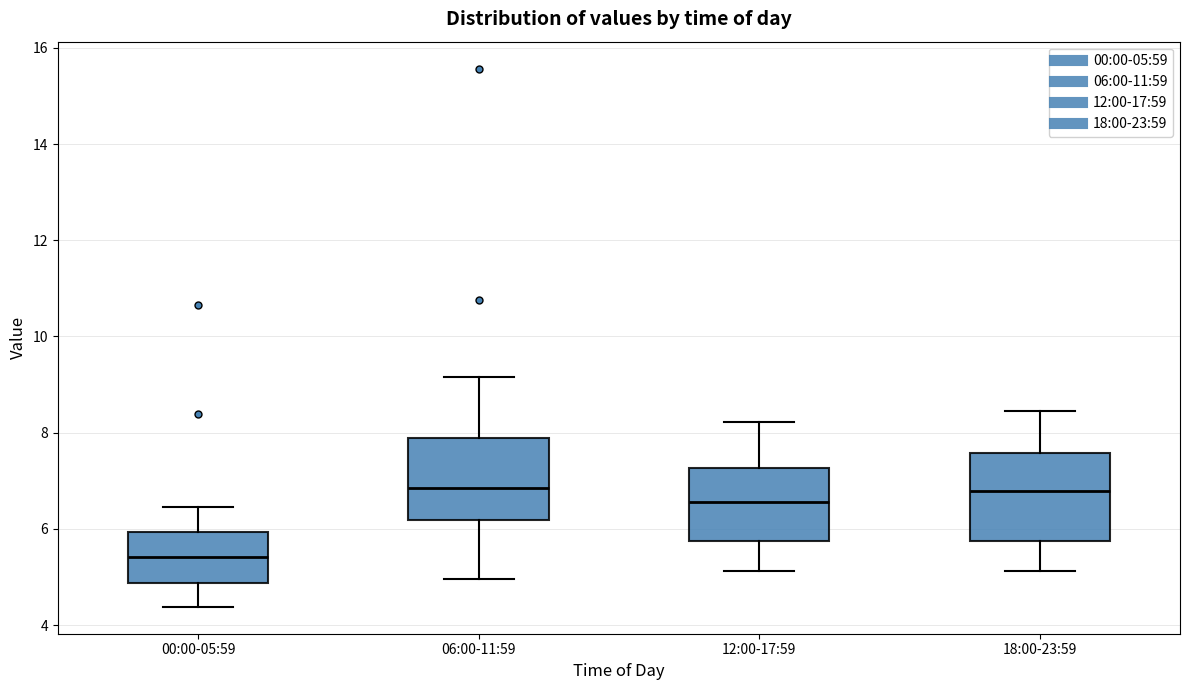

Reading left to right, read every box against the y-axis: the position of its median line, the range the box covers, and the ends of its whiskers. The values are not printed on the chart, so give them approximately, as read against the axis.

00:00-05:59: median 5.4, box 4.8 to 6.0, whiskers 4.4 to 6.4
06:00-11:59: median 6.8, box 6.2 to 8.0, whiskers 5.0 to 9.2
12:00-17:59: median 6.6, box 5.8 to 7.2, whiskers 5.2 to 8.2
18:00-23:59: median 6.8, box 5.8 to 7.6, whiskers 5.2 to 8.4